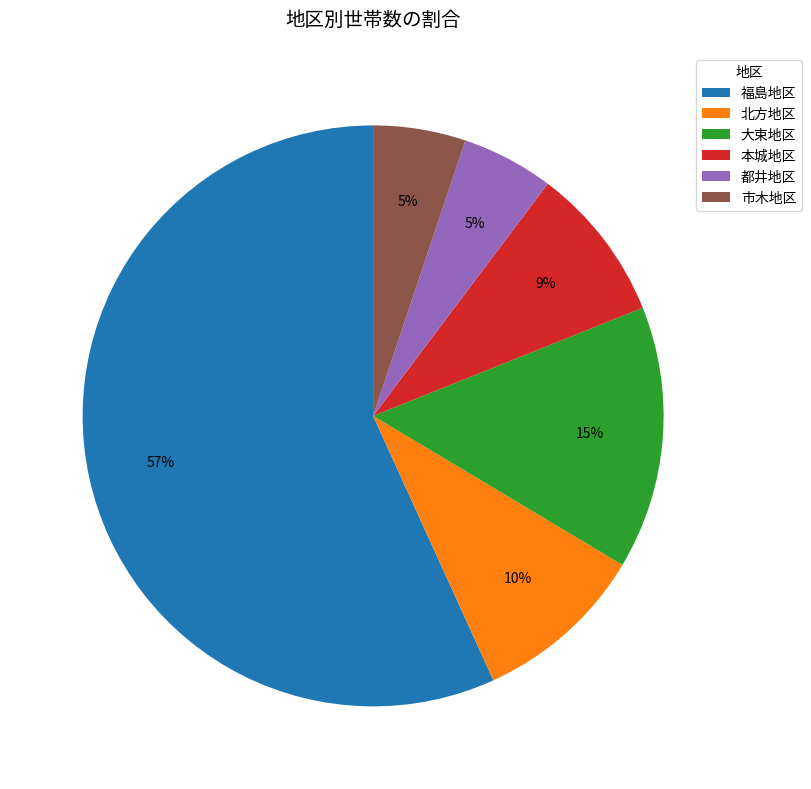

How many slices are in this pie chart?

6